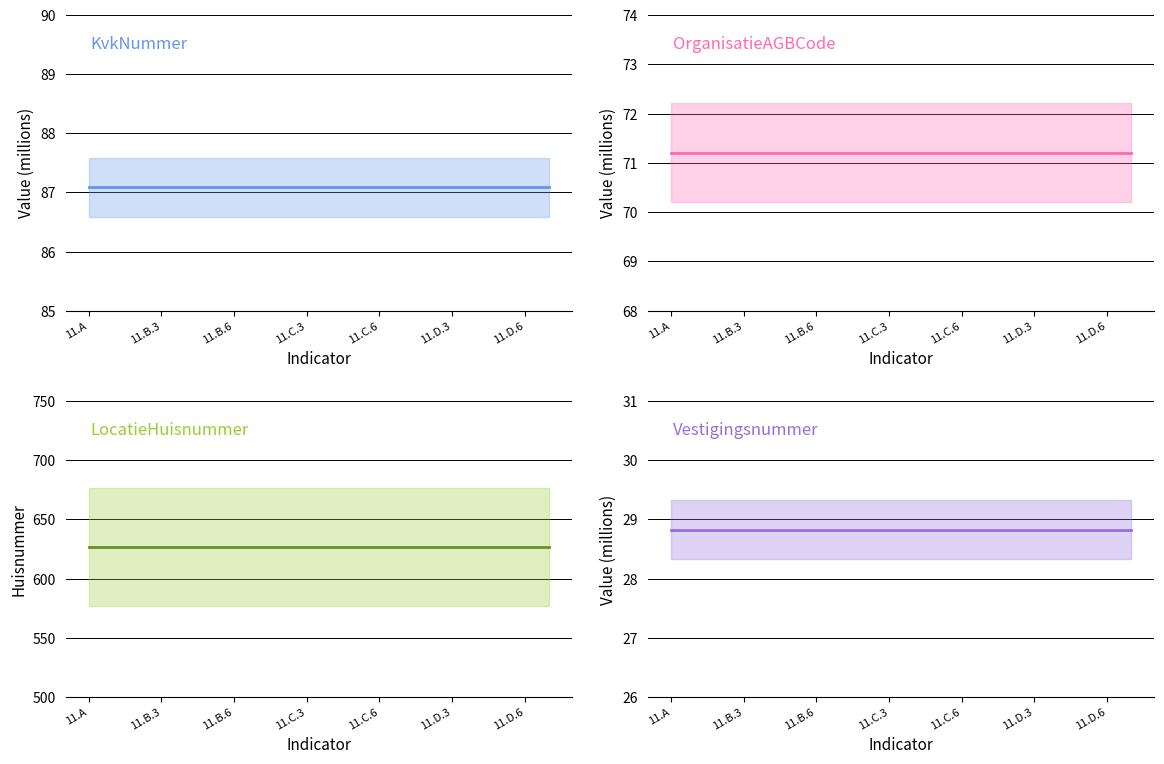

True or false: KvkNummer has more than 1 points higher than both neighbors.

False